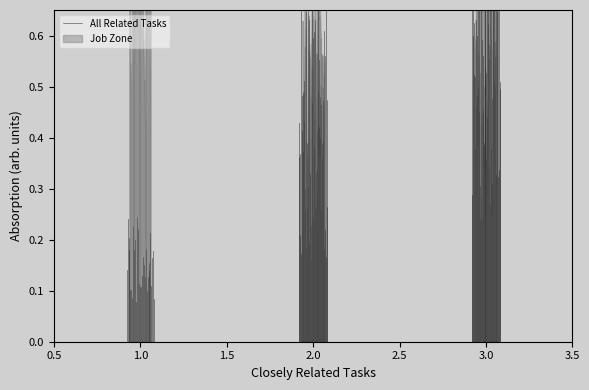

Which label corresponds to the largest value in the chart?

1.0